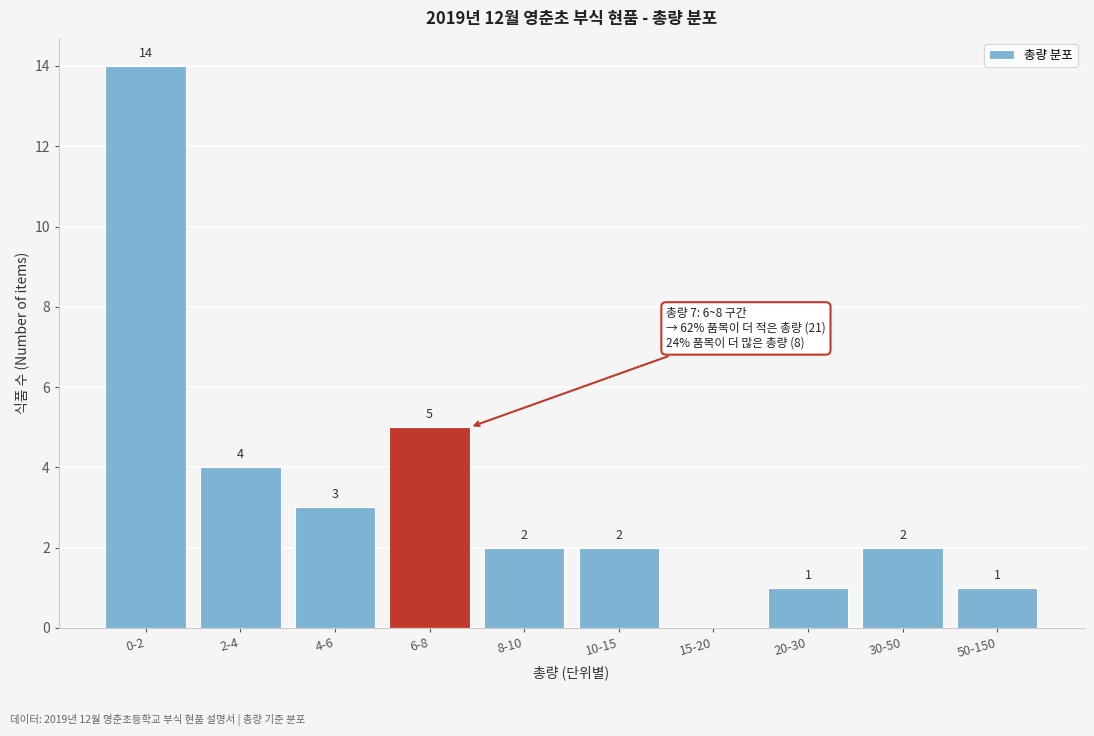

Reading left to right, what are all the values shown in this chart?

0-2=14	2-4=4	4-6=3	6-8=5	8-10=2	10-15=2	15-20=0	20-30=1	30-50=2	50-150=1